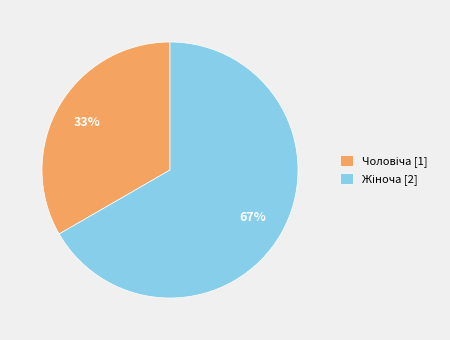

To the nearest percent, what is the average slice percentage?

50%